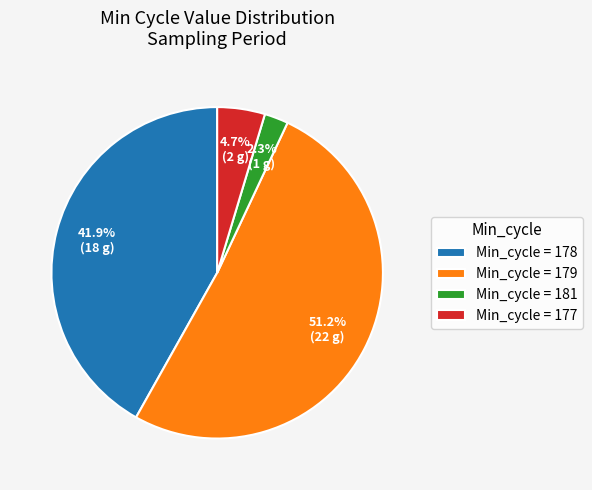

What is the ratio of the value at Min_cycle = 178 to the value at Min_cycle = 179?

0.8